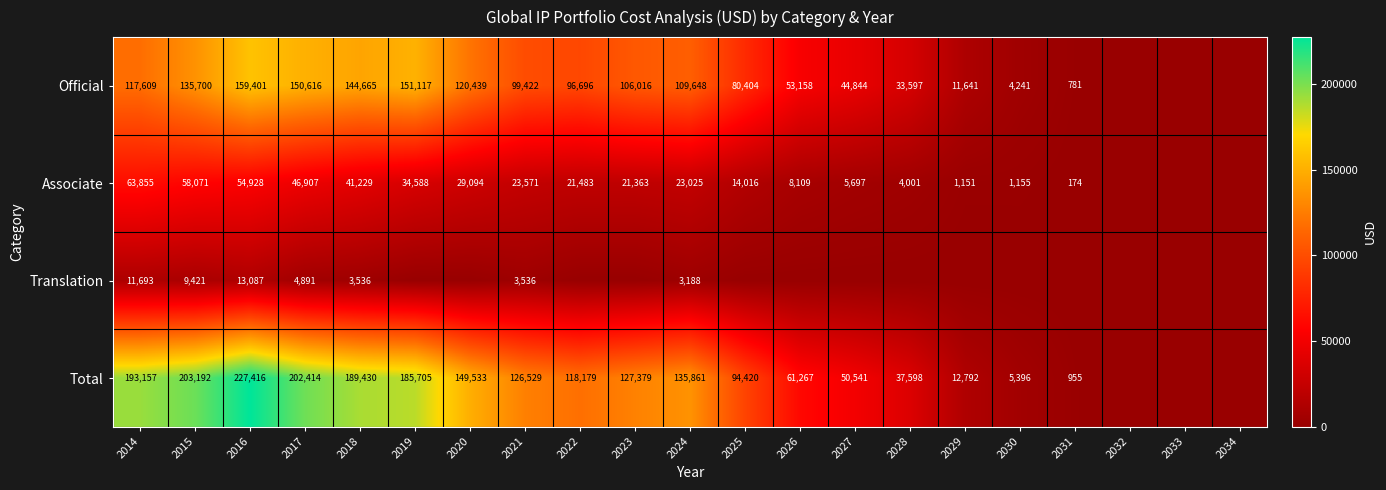

True or false: Total has a value of 89300 at 2015.

False